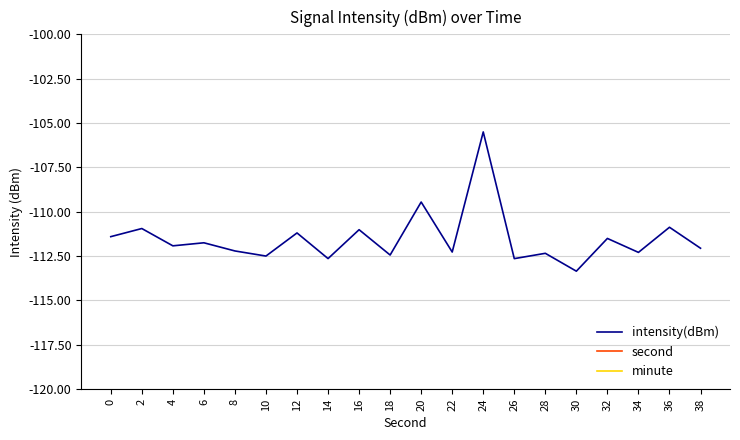

What are all the series names shown in the legend?

intensity(dBm), second, minute